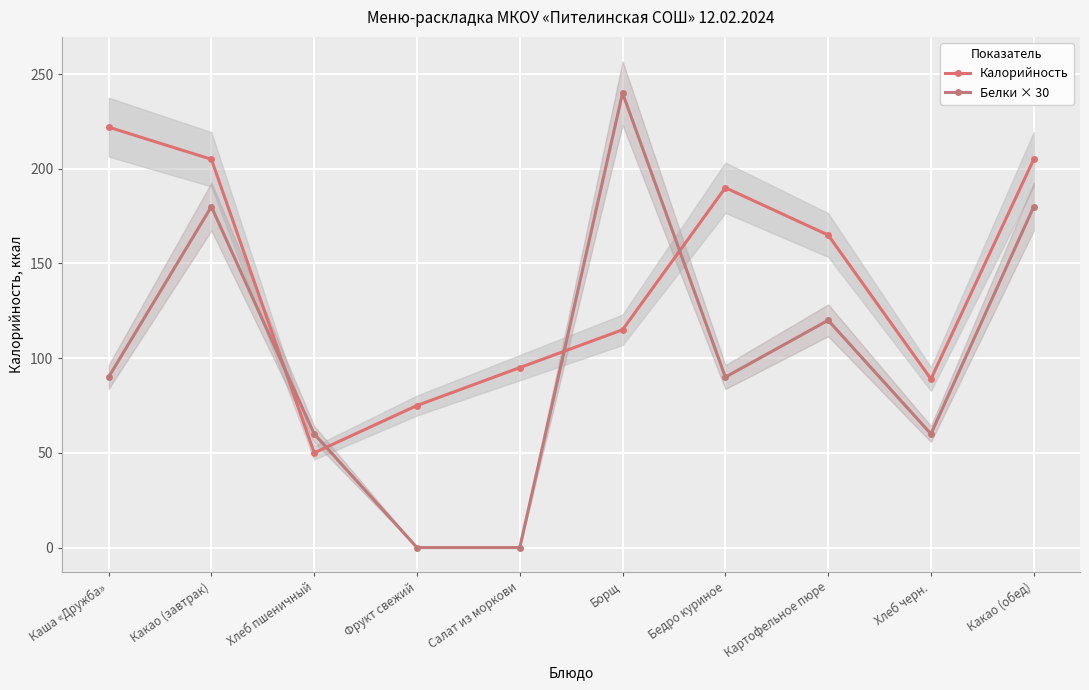

Between Картофельное пюре and Хлеб черн., which series saw the biggest shift?

Калорийность